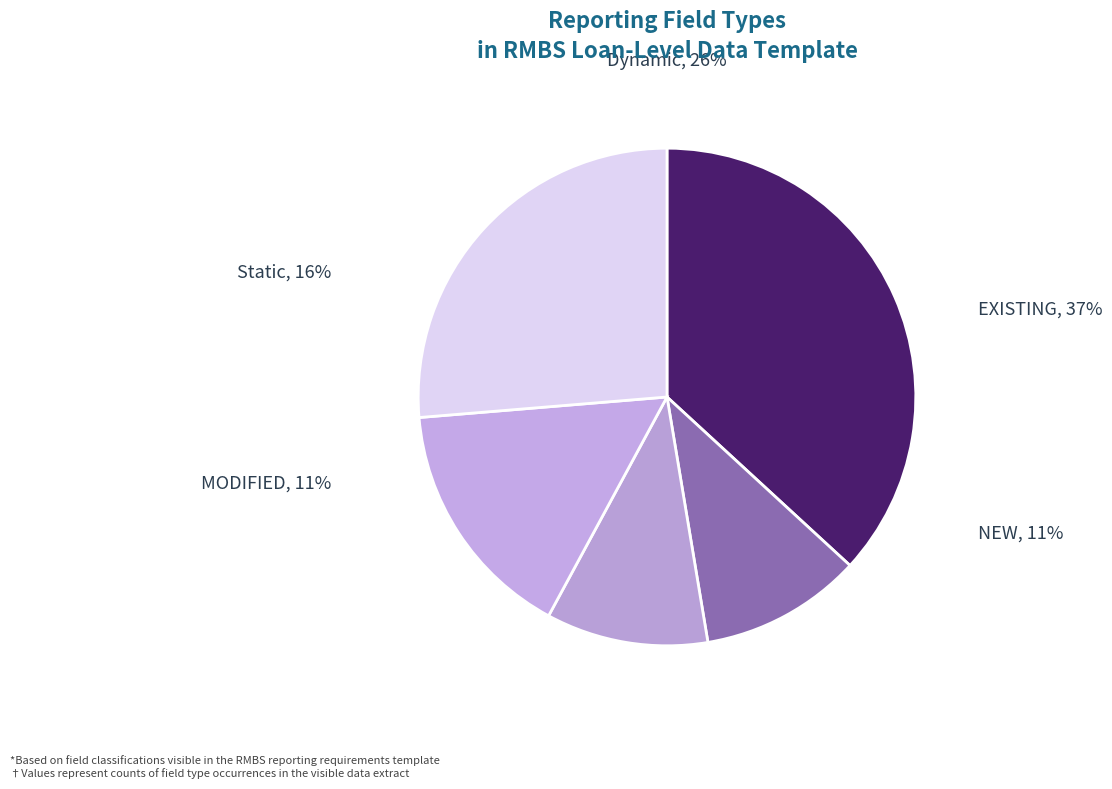

Does MODIFIED represent more than half of the total?

No